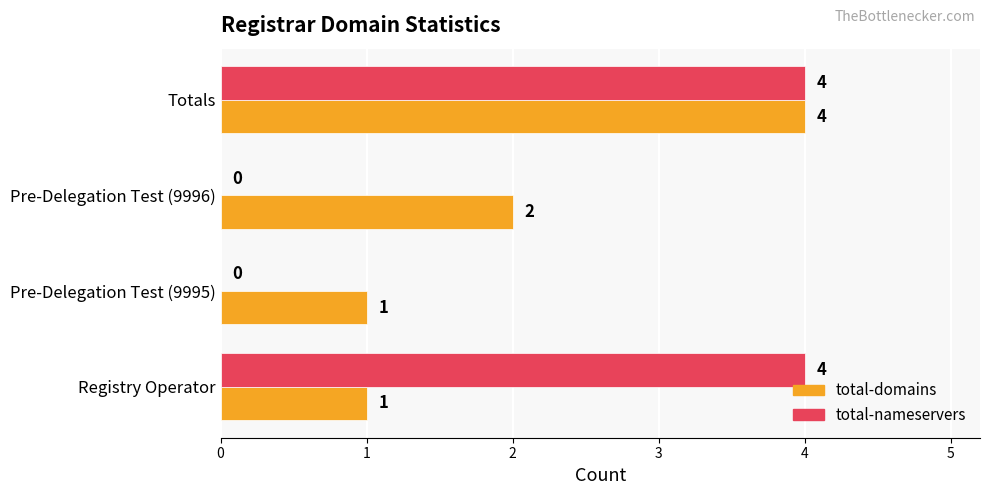

At which label is total-domains closest to 2?

Pre-Delegation Test (9996)